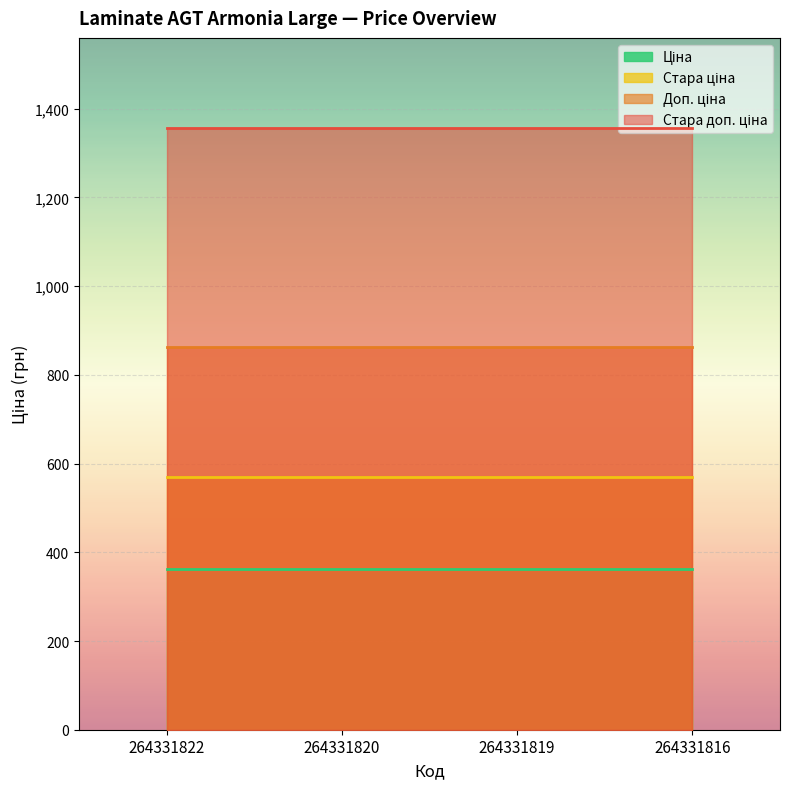

True or false: Стара доп. ціна and Ціна intersect in this chart.

False